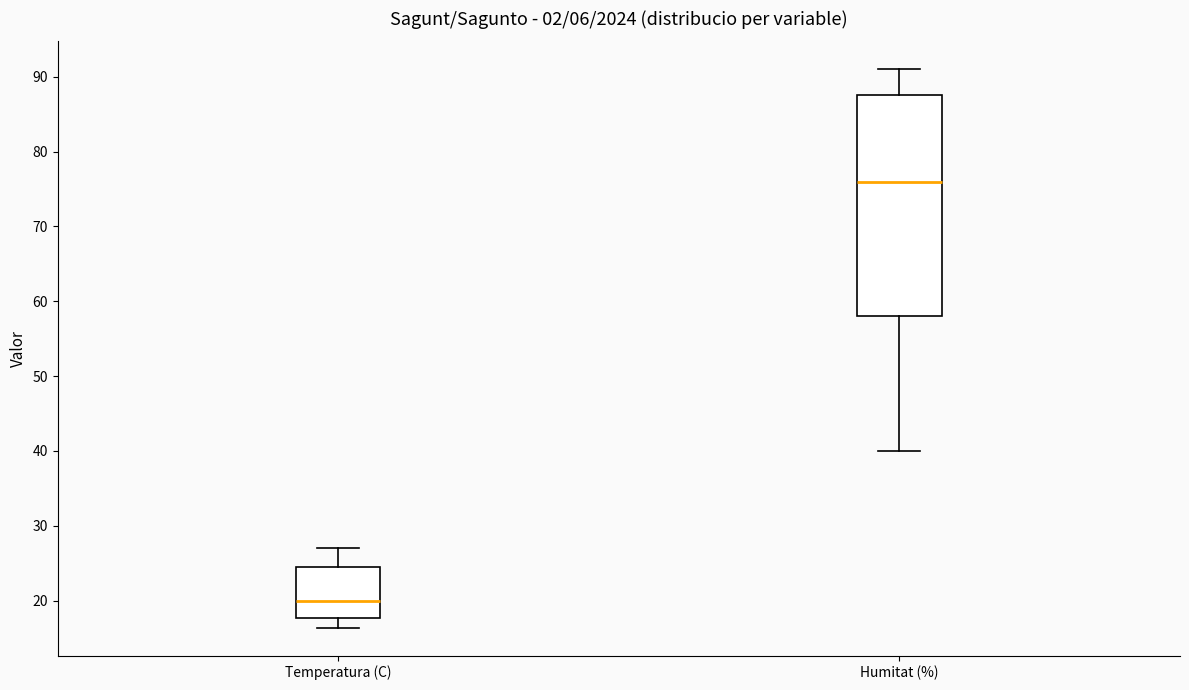

Where does the upper whisker of the box for Temperatura (C) end on the y-axis? The values are not printed on the chart, so give them approximately, as read against the axis.

27